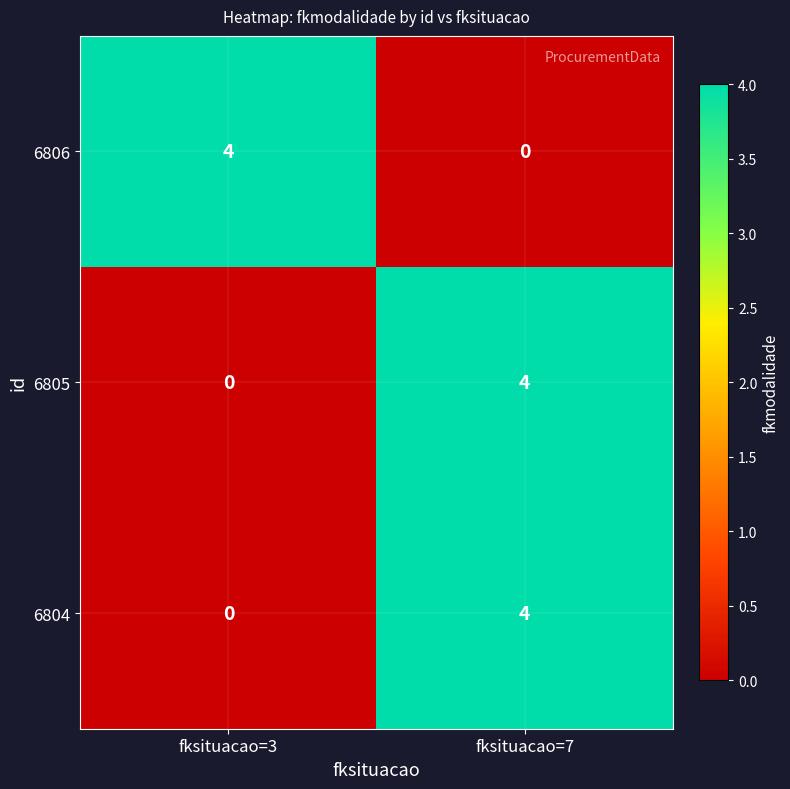

The value of 6805 at fksituacao=3 is 2. True or false?

False